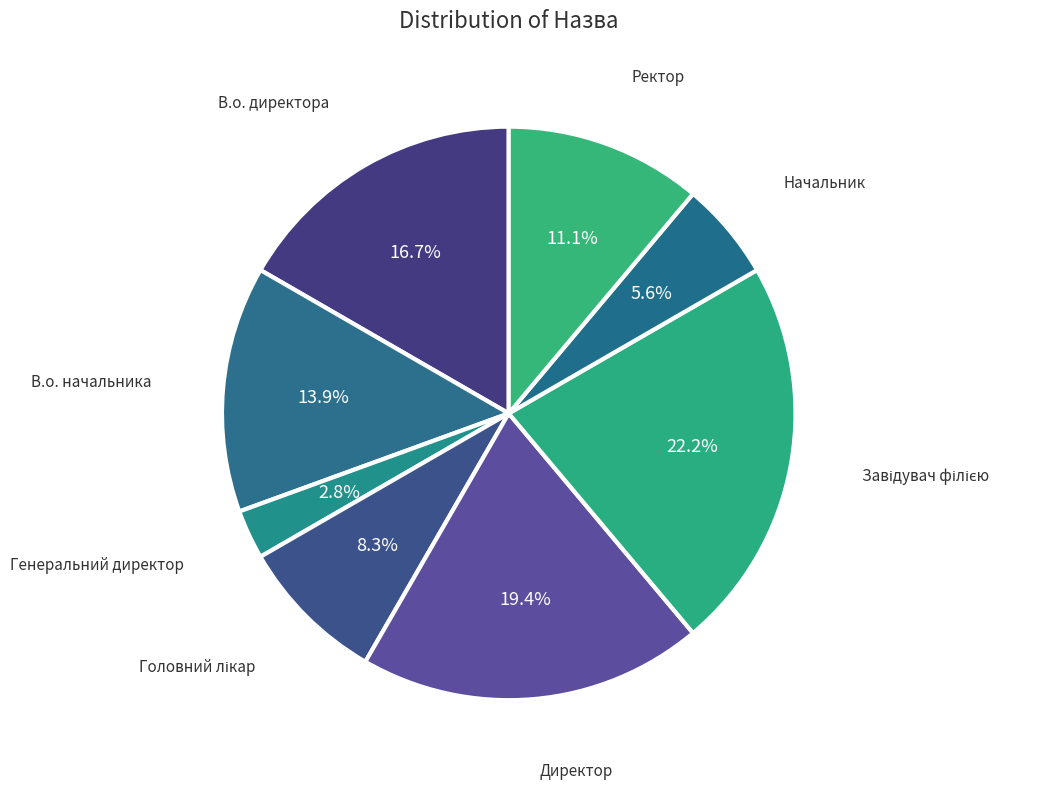

Count the number of slices in the pie.

8